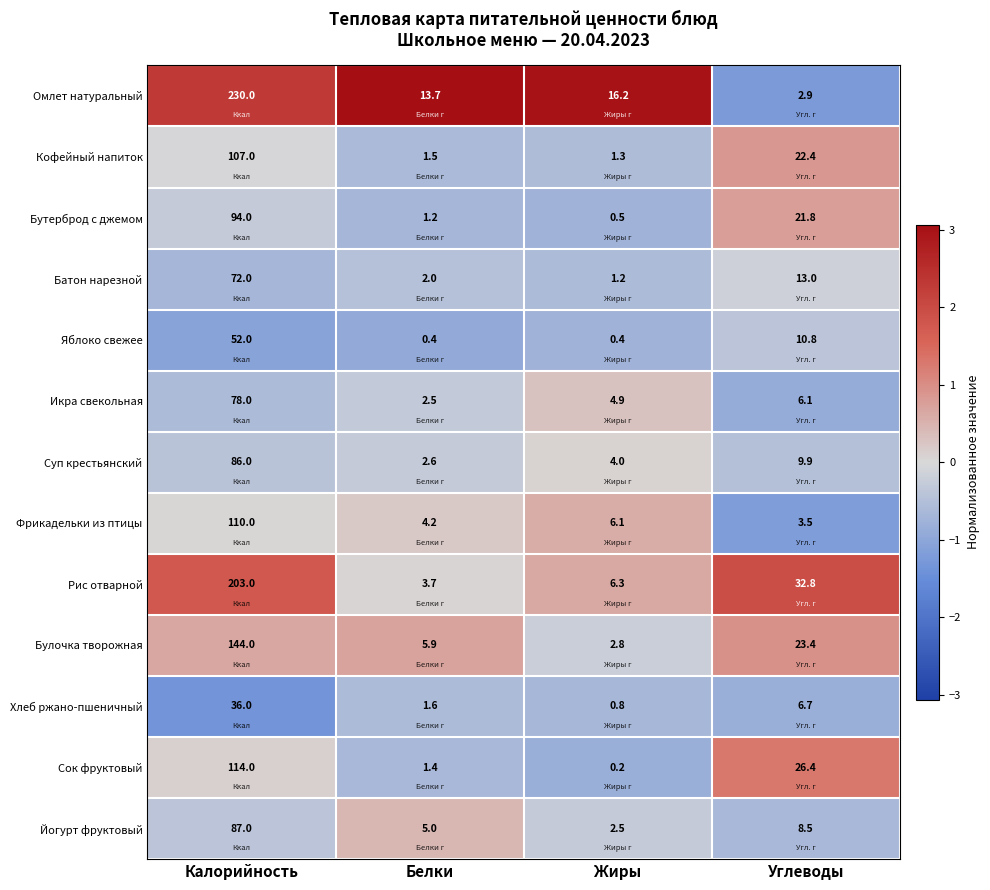

Which series has the largest total across all categories?

Омлет натуральный